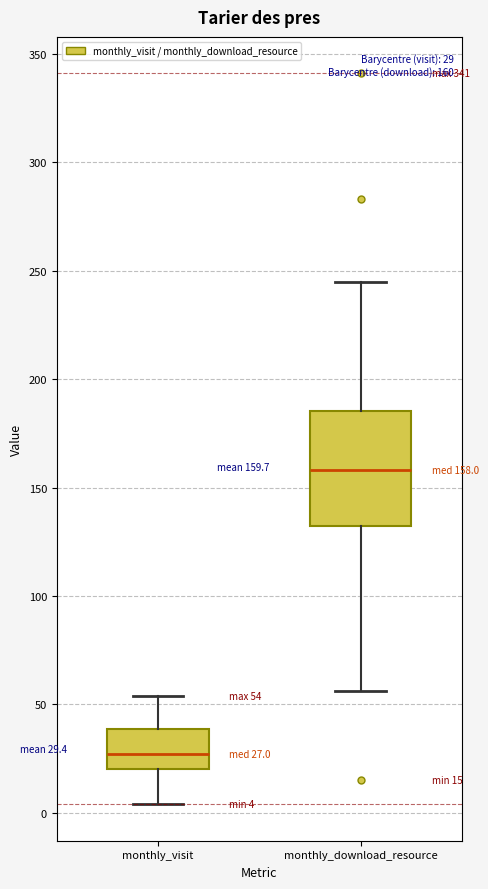

Which box is the tallest, from its lower edge to its upper edge?

monthly_download_resource